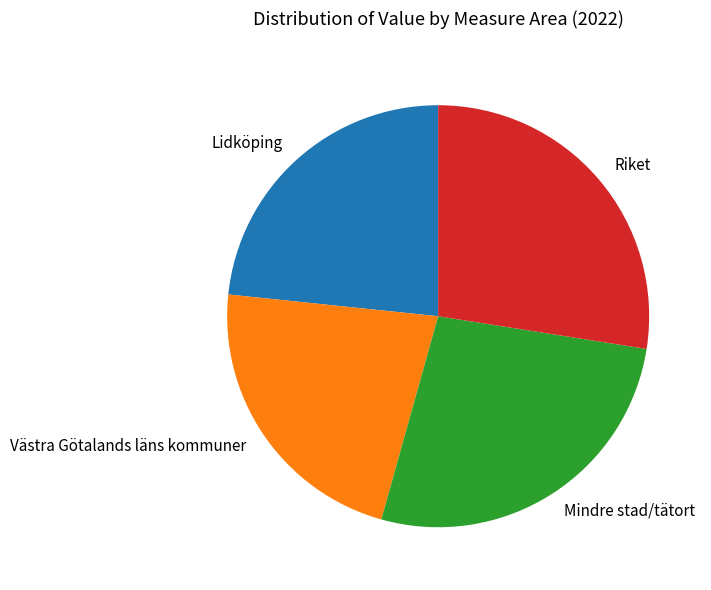

Is it true that Mindre stad/tätort is 19% of the pie?

False